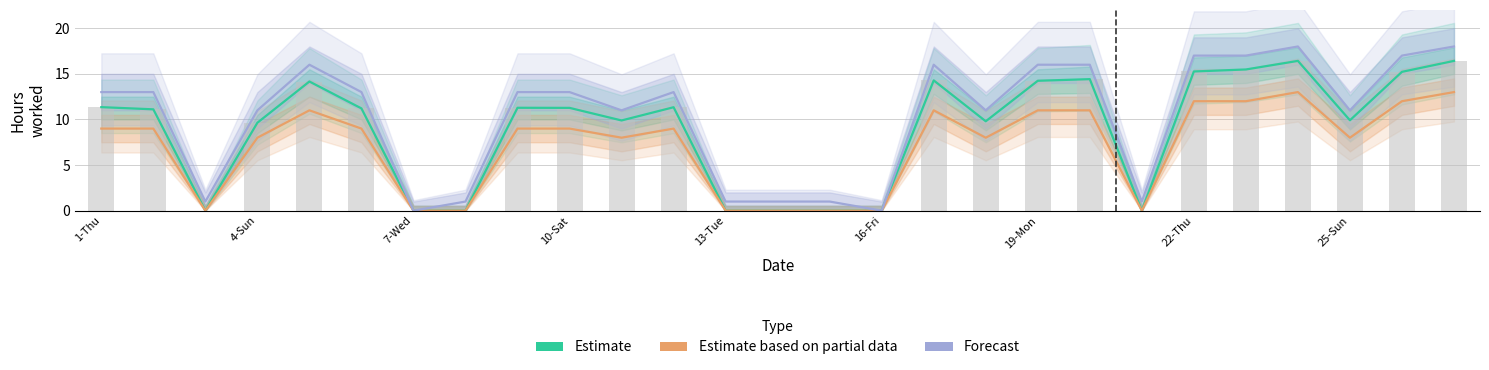

Which series has the largest total across all categories?

Forecast